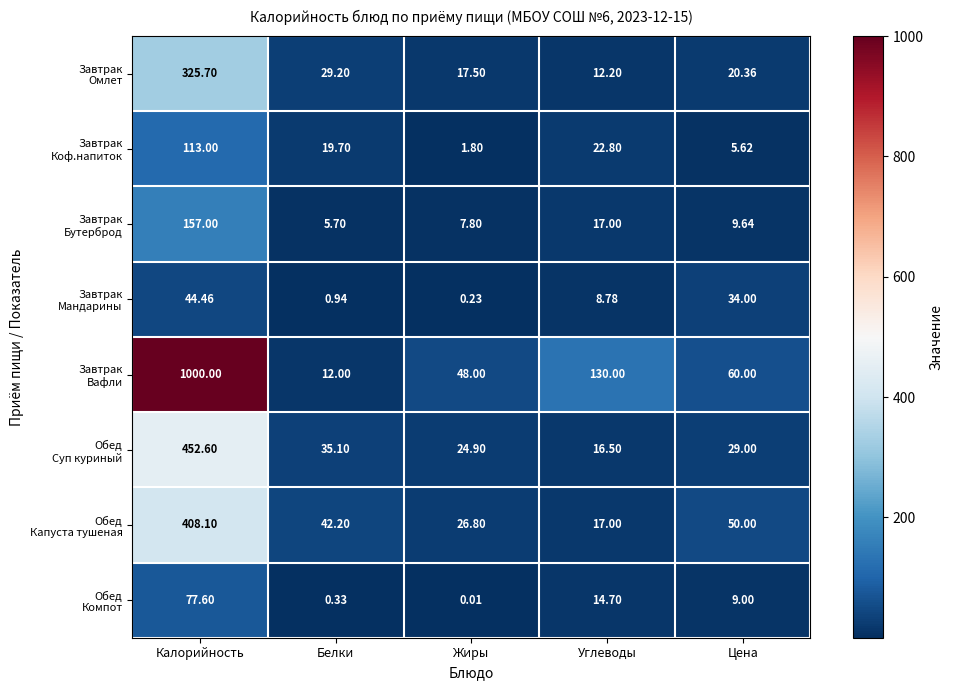

At which category is the sum across all series the highest?

Калорийность